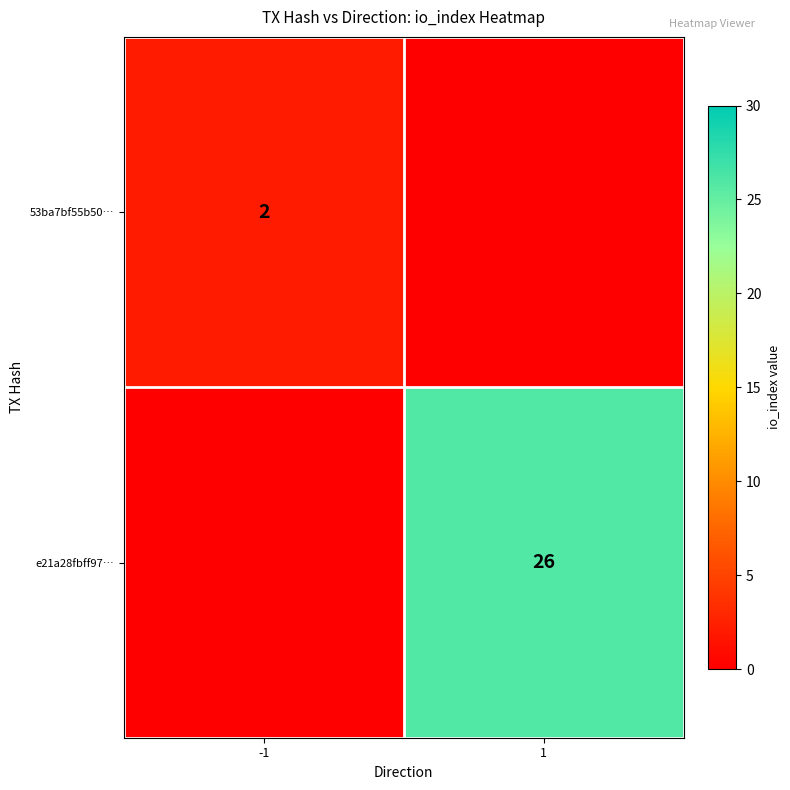

The value of 53ba7bf55b50… at -1 is 2. True or false?

True